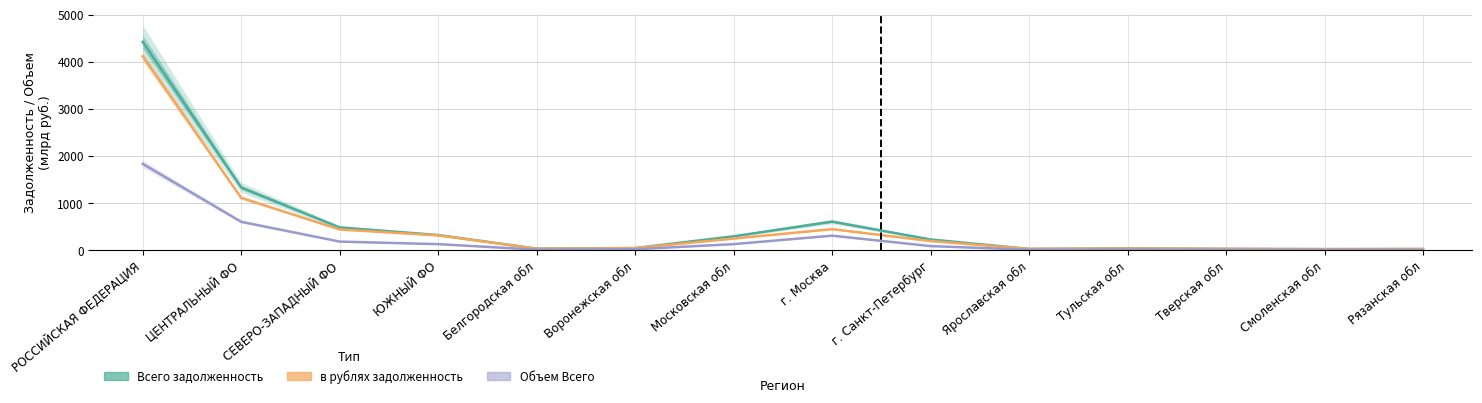

What is the sum of all Всего задолженность values?

7931.9